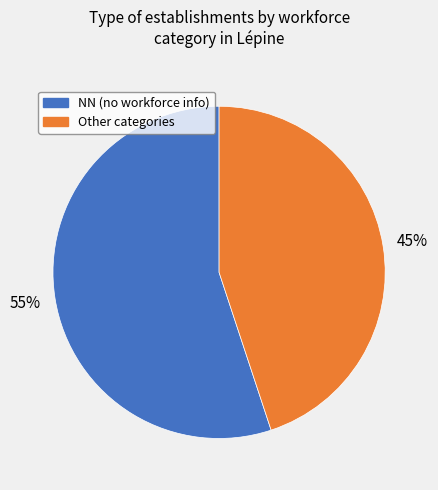

To the nearest percent, what is the difference between the largest and smallest slice percentages?

10%